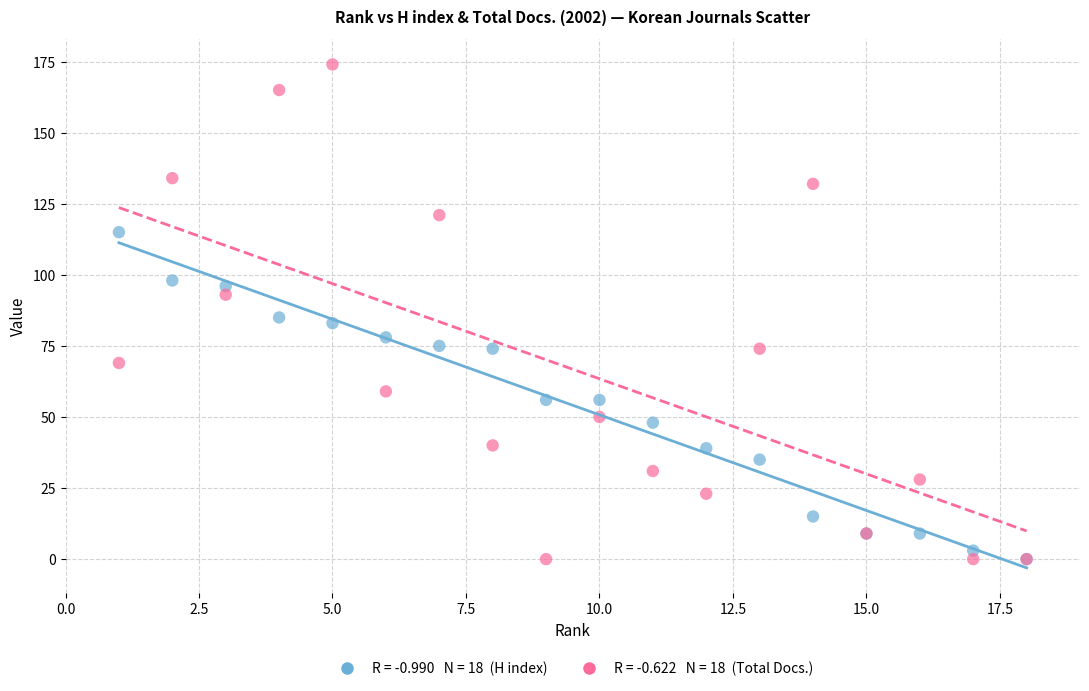

Across all series, what Y value is closest to 87?

85